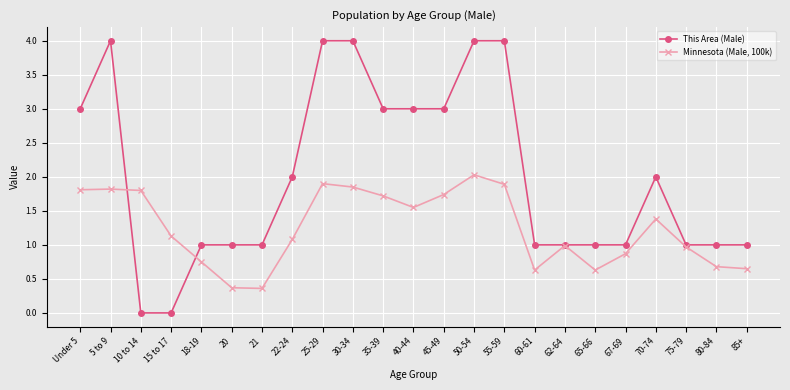

What is the lowest value of the Minnesota (Male, 100k) series?

0.4